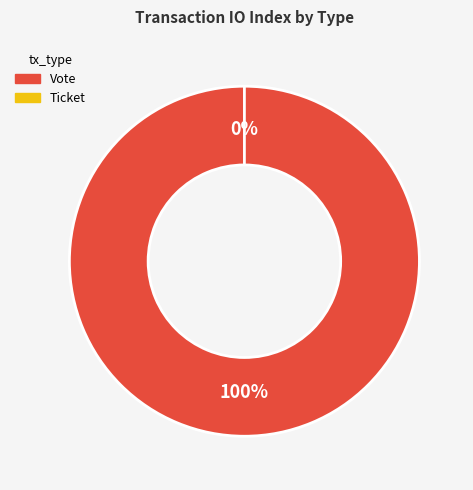

What percentage is NOT represented by Ticket?

100.0%